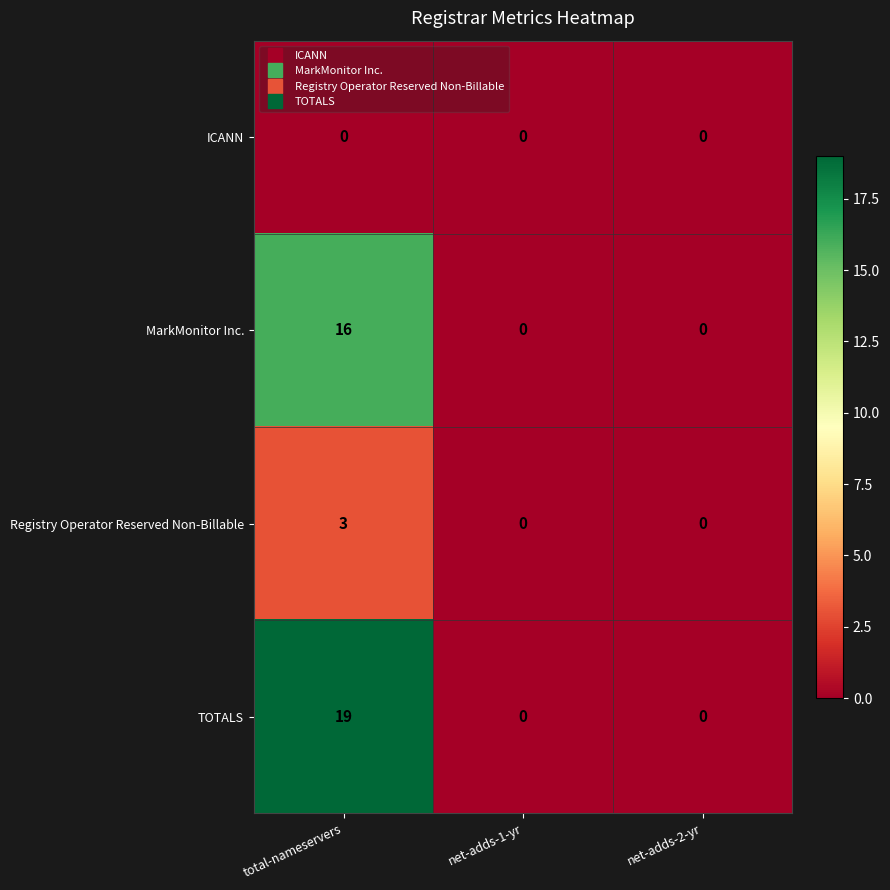

Which series has the largest total across all categories?

TOTALS